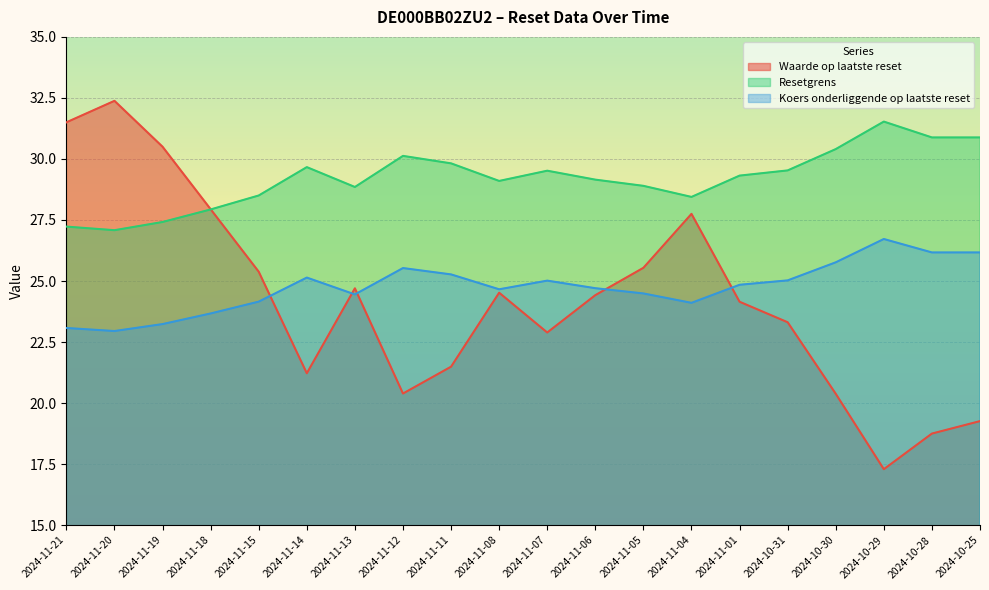

Between 2024-11-18 and 2024-11-13, which series saw the biggest shift?

Waarde op laatste reset